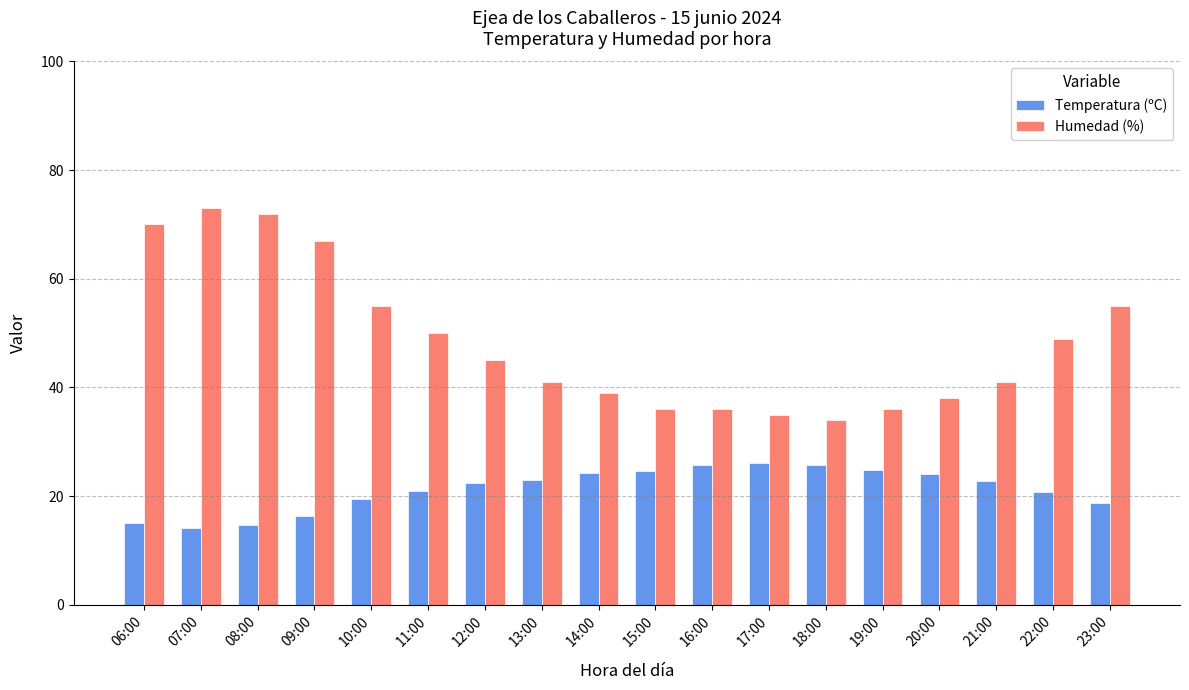

What is the minimum value for Humedad (%)?

34.0